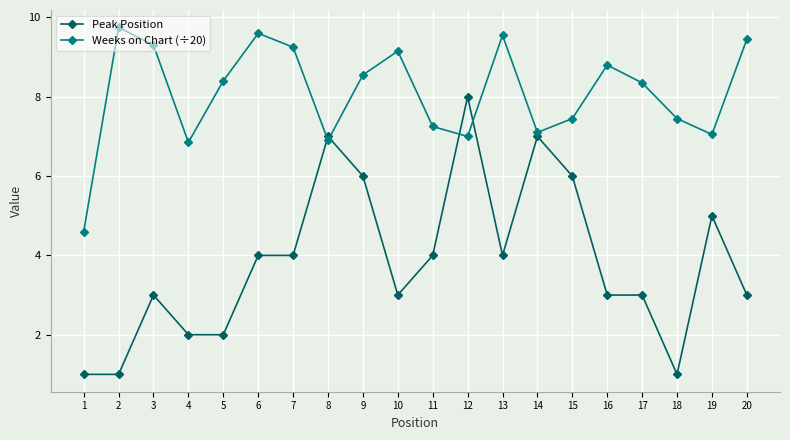

In Weeks on Chart (÷20), how many points are higher than both neighbors (excluding endpoints)?

5